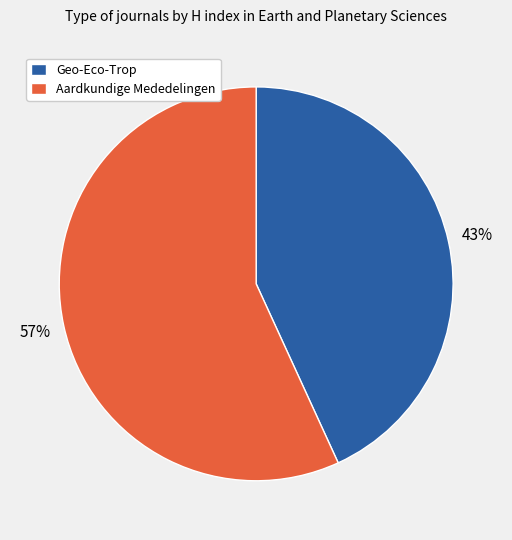

Which has a higher value, Geo-Eco-Trop or Aardkundige Mededelingen?

Aardkundige Mededelingen